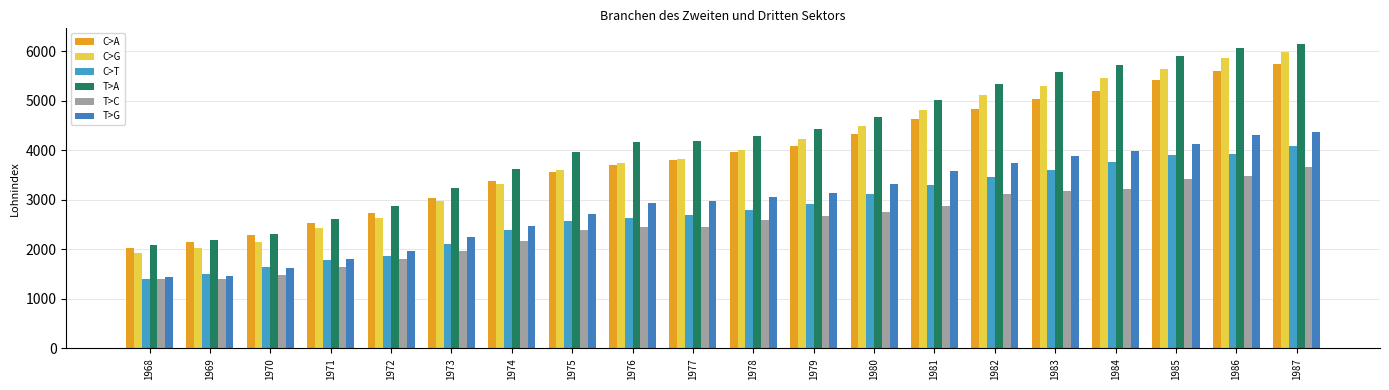

Reading right to left, list all the values displayed in this chart.

col_4 (Textil): 1987=5749	1986=5607	1985=5423	1984=5196	1983=5034	1982=4822	1981=4623	1980=4319	1979=4089	1978=3954	1977=3794	1976=3711	1975=3570	1974=3385	1973=3031	1972=2733	1971=2529	1970=2295	1969=2144	1968=2026
col_5 (Papier): 1987=5985	1986=5865	1985=5632	1984=5449	1983=5295	1982=5105	1981=4802	1980=4484	1979=4236	1978=4009	1977=3828	1976=3739	1975=3607	1974=3311	1973=2965	1972=2632	1971=2426	1970=2152	1969=2035	1968=1932
col_32 (Textil b): 1987=4093	1986=3932	1985=3903	1984=3767	1983=3607	1982=3455	1981=3292	1980=3107	1979=2923	1978=2803	1977=2685	1976=2641	1975=2579	1974=2394	1973=2104	1972=1861	1971=1792	1970=1647	1969=1499	1968=1406
col_16 (Bauge): 1987=6152	1986=6072	1985=5897	1984=5714	1983=5579	1982=5329	1981=5013	1980=4668	1979=4438	1978=4291	1977=4177	1976=4157	1975=3967	1974=3612	1973=3244	1972=2881	1971=2612	1970=2318	1969=2179	1968=2079
col_30 (Nahr b): 1987=3653	1986=3483	1985=3420	1984=3222	1983=3178	1982=3119	1981=2866	1980=2745	1979=2672	1978=2586	1977=2441	1976=2454	1975=2382	1974=2167	1973=1958	1972=1796	1971=1650	1970=1488	1969=1404	1968=1397
col_43 (Bauge b): 1987=4368	1986=4302	1985=4123	1984=3982	1983=3873	1982=3743	1981=3578	1980=3319	1979=3141	1978=3060	1977=2969	1976=2928	1975=2717	1974=2476	1973=2239	1972=1966	1971=1800	1970=1624	1969=1455	1968=1449